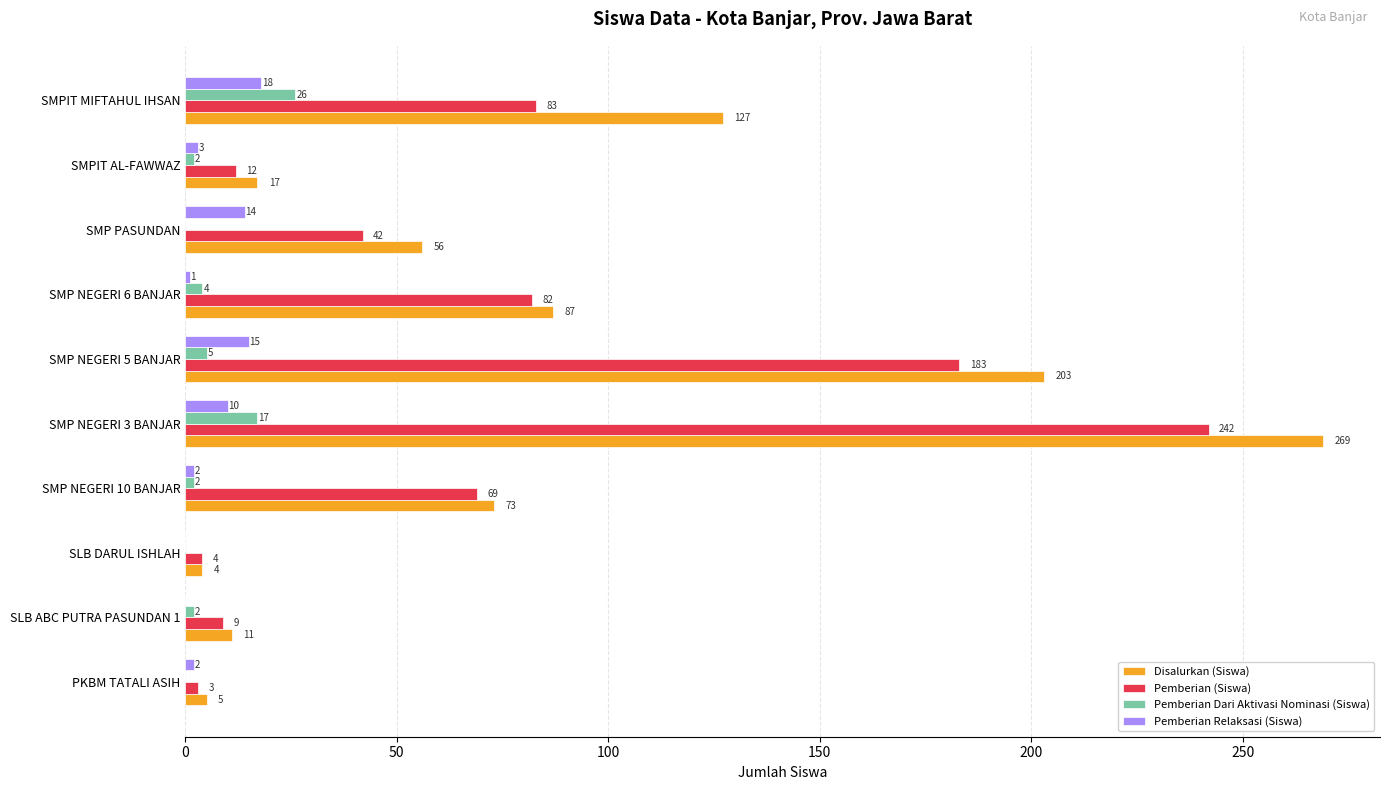

Which series has the largest total across all categories?

Disalurkan (Siswa)